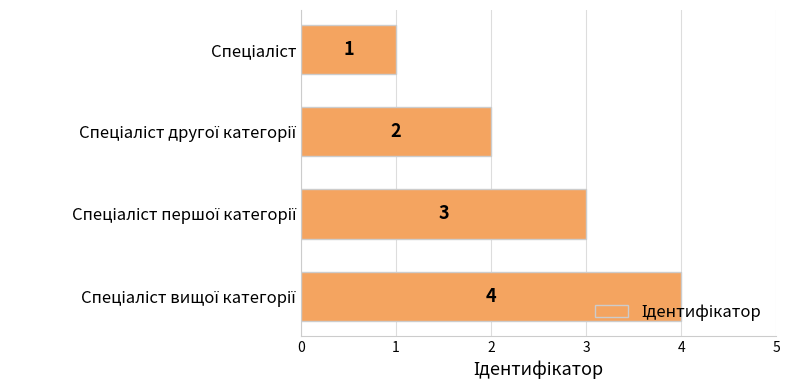

What is the difference between the maximum and minimum values?

3